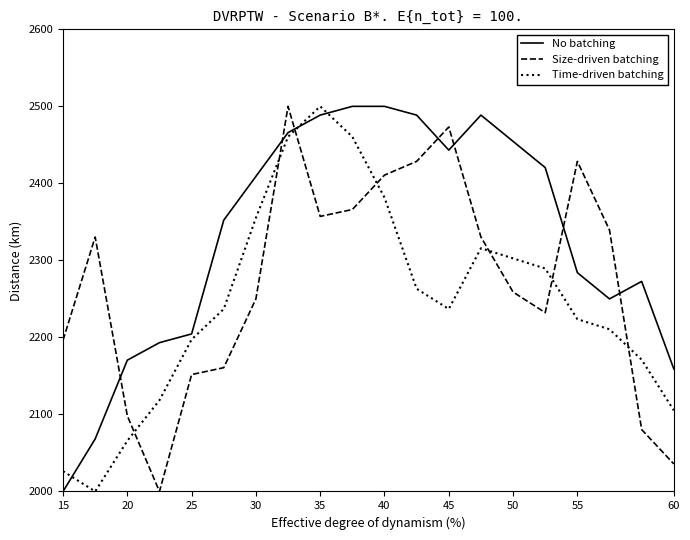

Which series has the largest total across all categories?

No batching